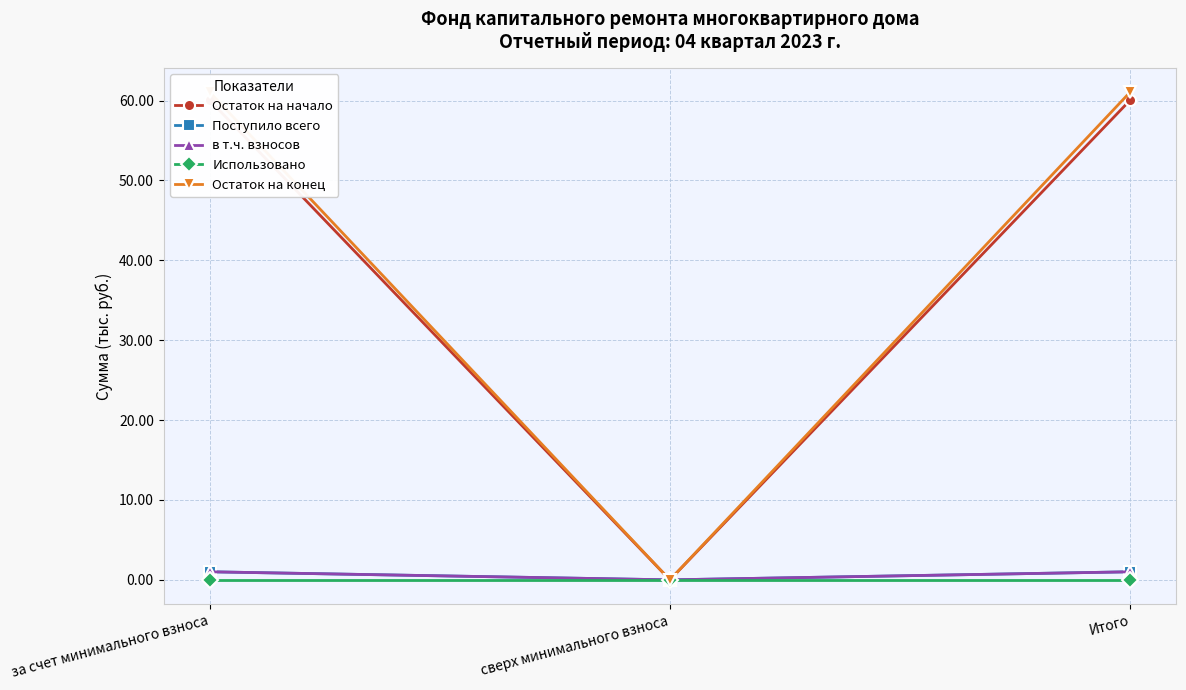

What is the label of the 2nd point from the right?

сверх минимального взноса